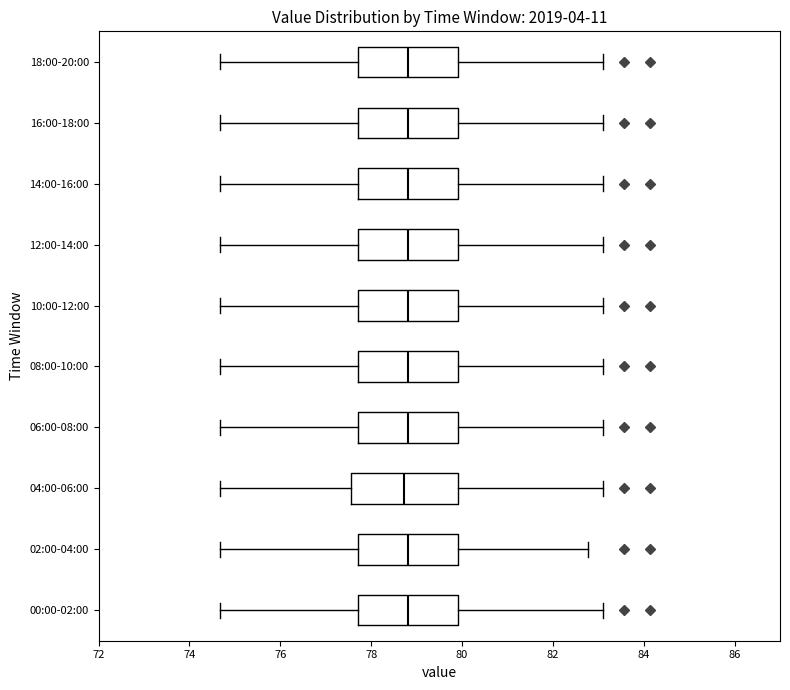

Reading bottom to top, read every box against the x-axis: the position of its median line, the range the box covers, and the ends of its whiskers. The values are not printed on the chart, so give them approximately, as read against the axis.

00:00-02:00: median 78.8, box 77.8 to 80.0, whiskers 74.6 to 83.2
02:00-04:00: median 78.8, box 77.8 to 80.0, whiskers 74.6 to 82.8
04:00-06:00: median 78.8, box 77.6 to 80.0, whiskers 74.6 to 83.2
06:00-08:00: median 78.8, box 77.8 to 80.0, whiskers 74.6 to 83.2
08:00-10:00: median 78.8, box 77.8 to 80.0, whiskers 74.6 to 83.2
10:00-12:00: median 78.8, box 77.8 to 80.0, whiskers 74.6 to 83.2
12:00-14:00: median 78.8, box 77.8 to 80.0, whiskers 74.6 to 83.2
14:00-16:00: median 78.8, box 77.8 to 80.0, whiskers 74.6 to 83.2
16:00-18:00: median 78.8, box 77.8 to 80.0, whiskers 74.6 to 83.2
18:00-20:00: median 78.8, box 77.8 to 80.0, whiskers 74.6 to 83.2